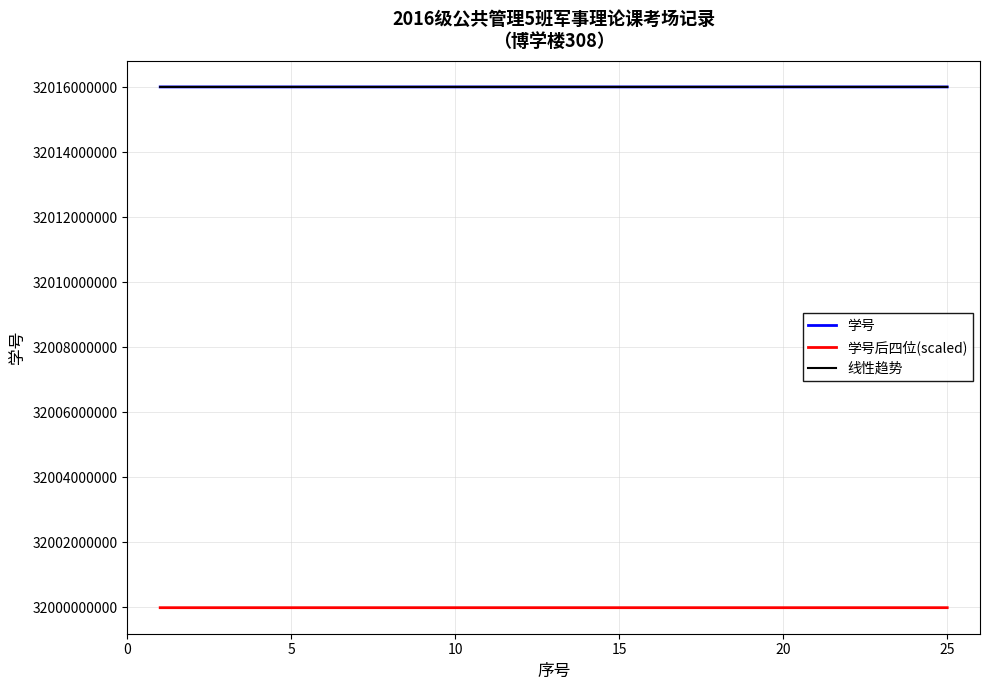

What are all the series names shown in the legend?

学号, 学号后四位(scaled), 线性趋势